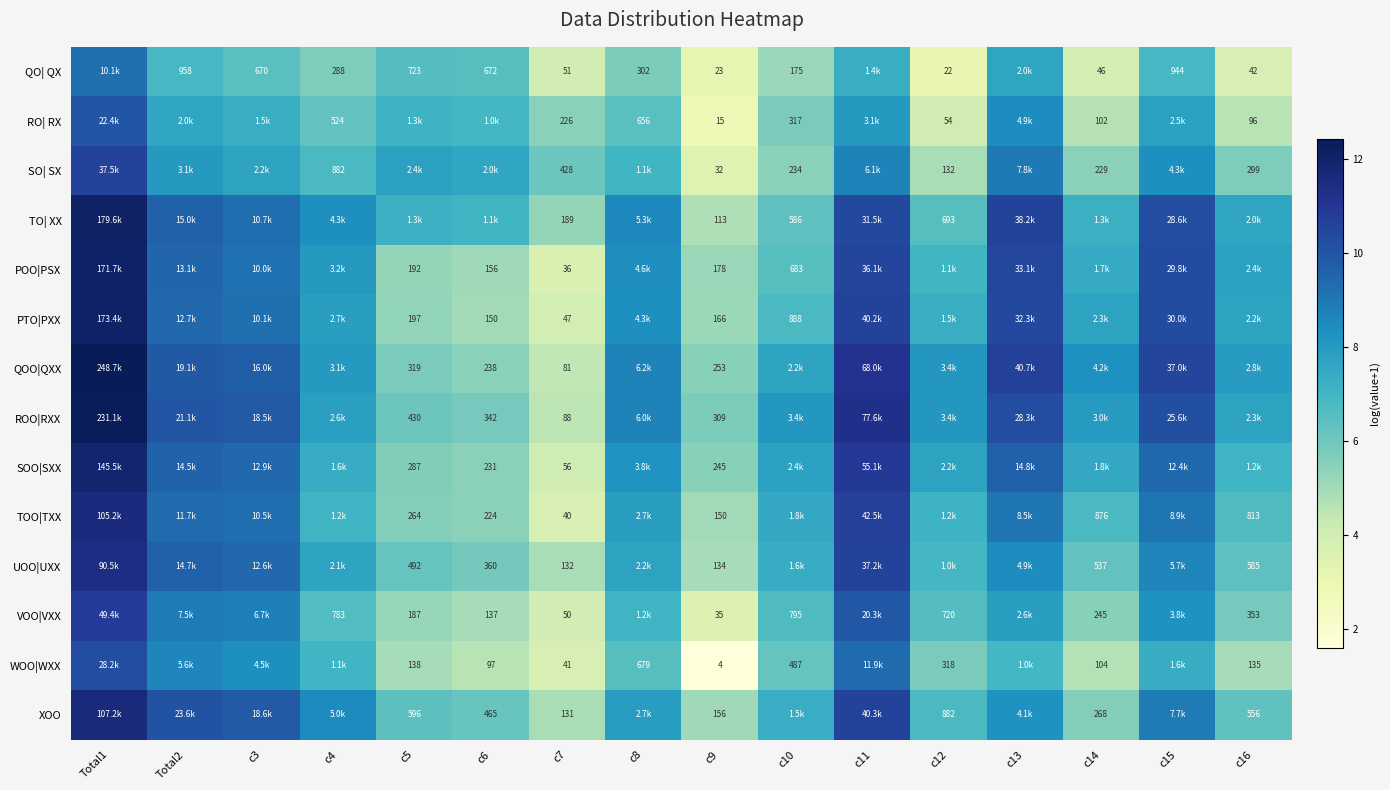

What value does the ROO|RXX series have at c3?

9.8